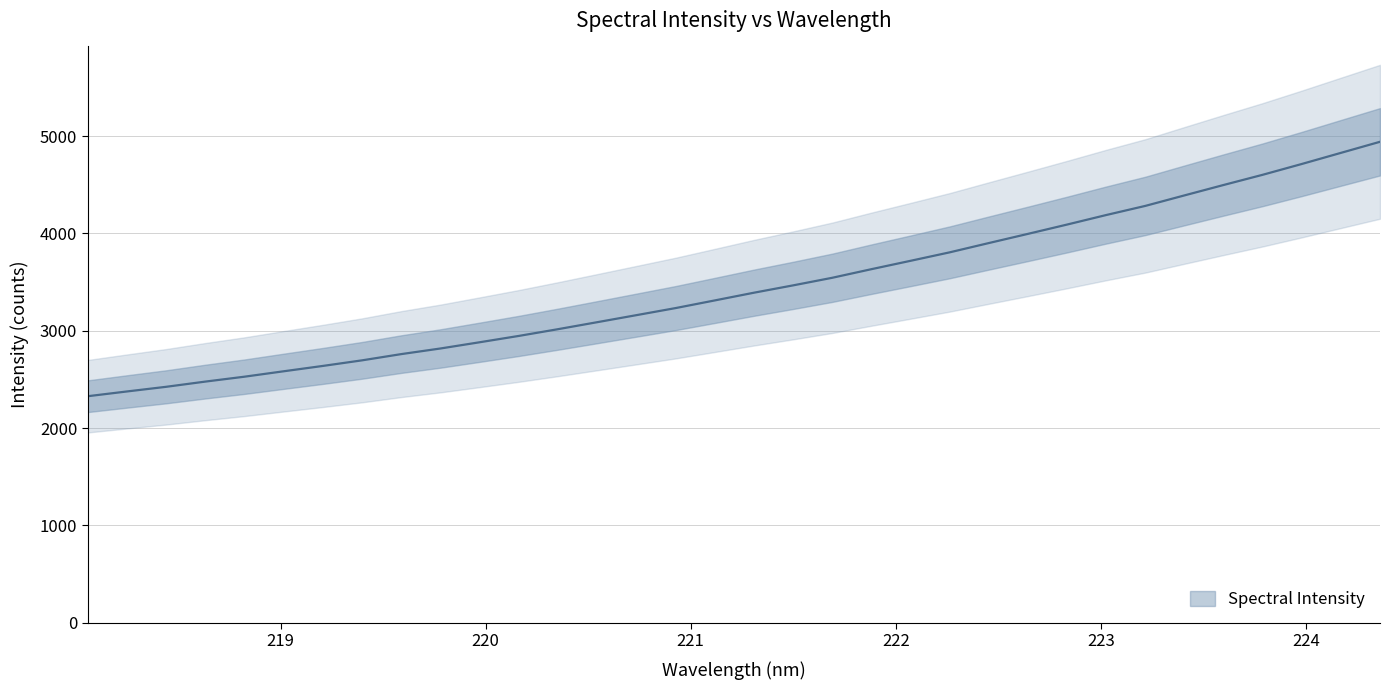

What is the label of the 16th point from the left?

220.9264